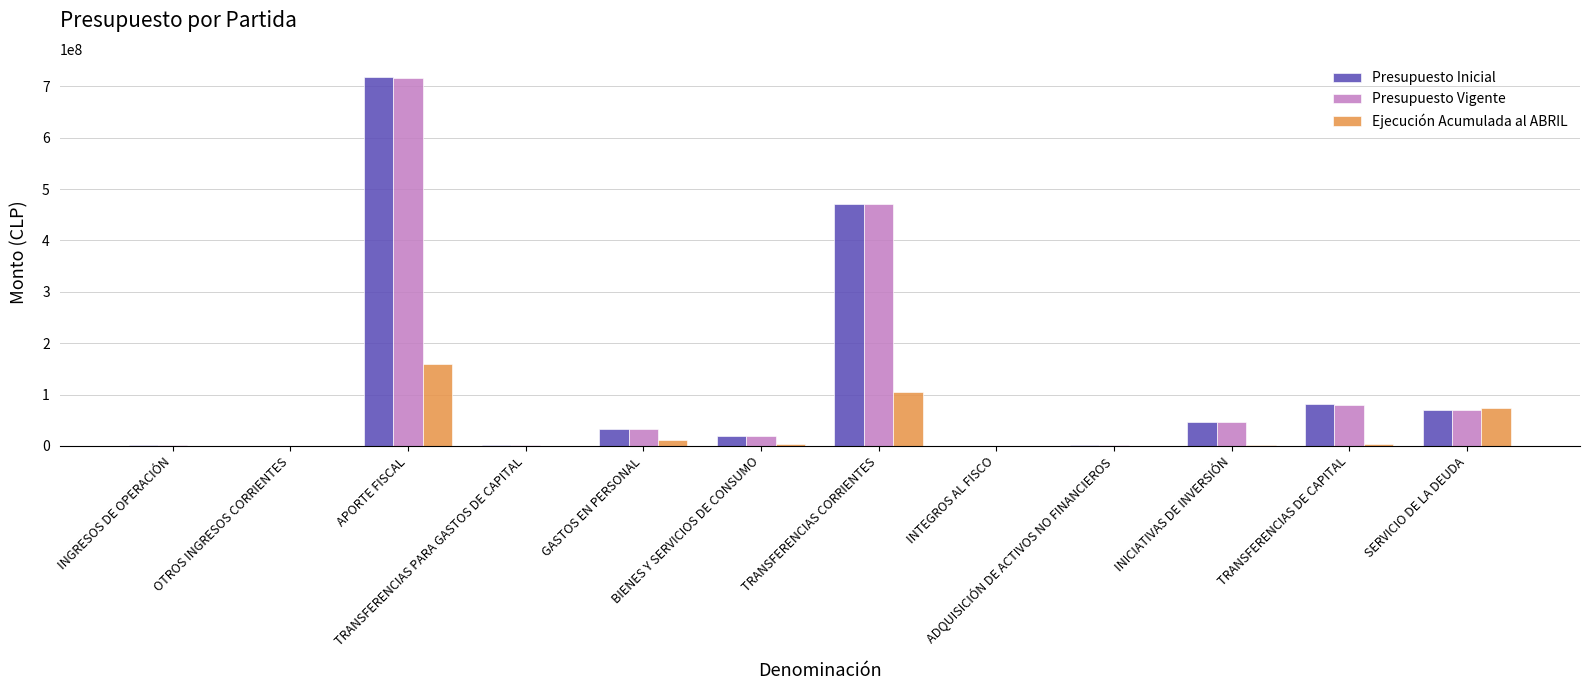

What is the sum of all Presupuesto Vigente values?

1441017402